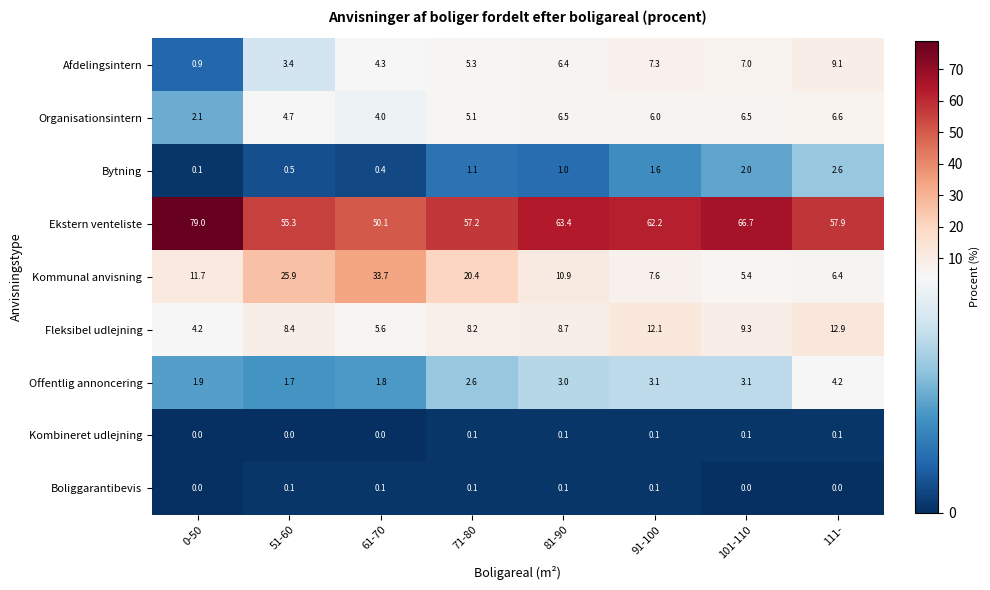

How many data points does each series have?

8